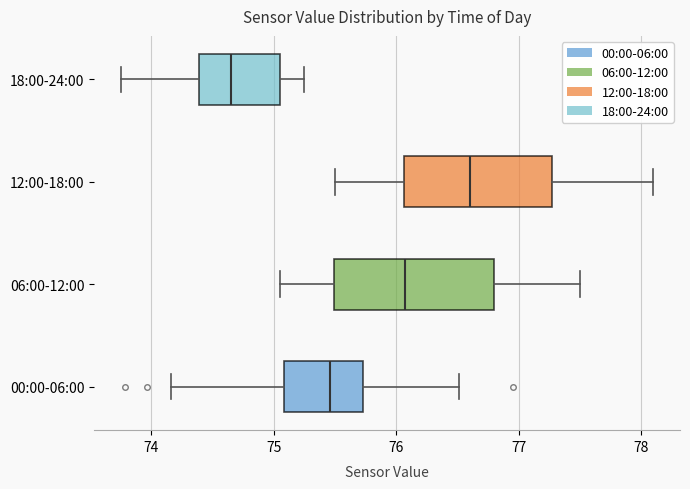

Where is the left edge of the box for 12:00-18:00 on the x-axis? The values are not printed on the chart, so give them approximately, as read against the axis.

76.1